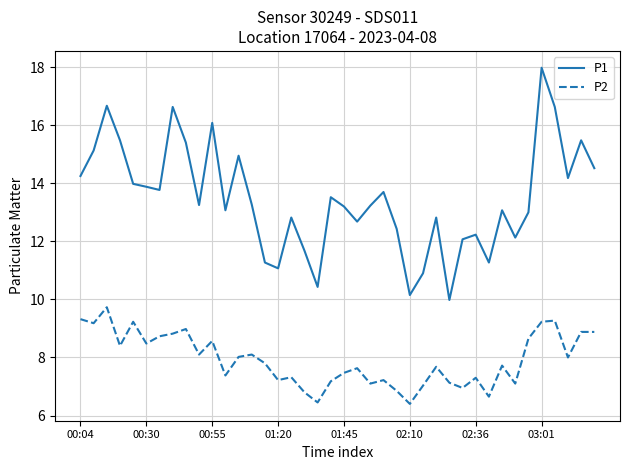

Which series has the widest spread of values?

P1